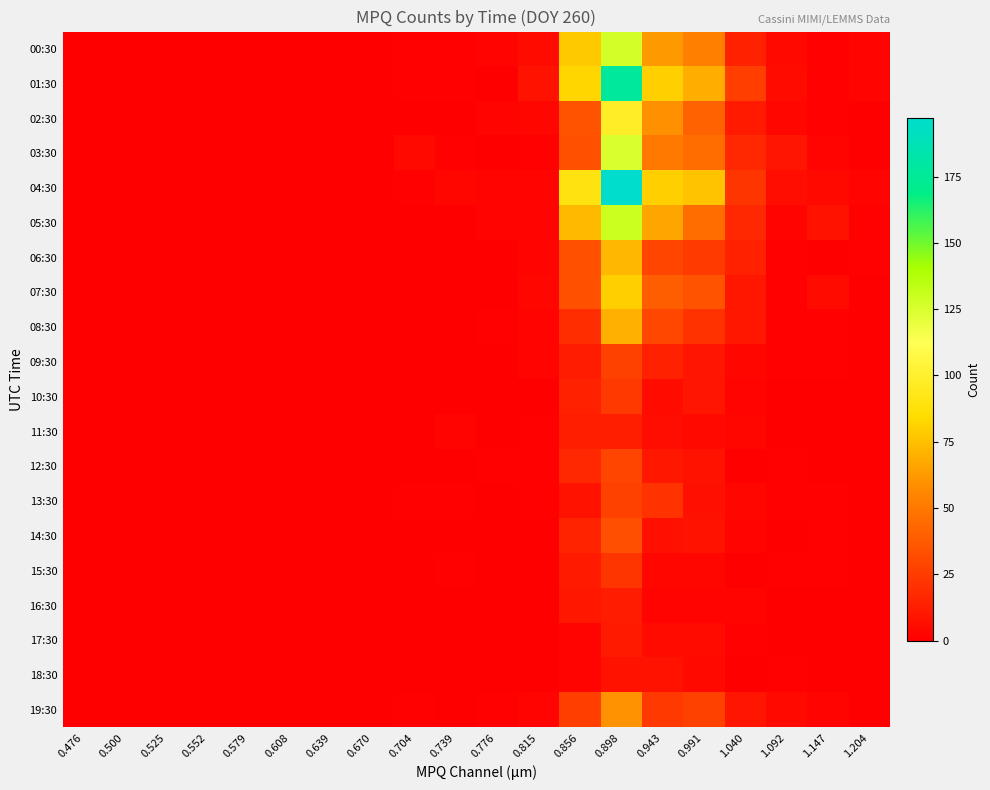

Rank the series by their maximum value, from highest to lowest.

04:30, 01:30, 05:30, 00:30, 03:30, 02:30, 07:30, 06:30, 08:30, 19:30, 14:30, 12:30, 09:30, 13:30, 10:30, 15:30, 11:30, 16:30, 17:30, 18:30